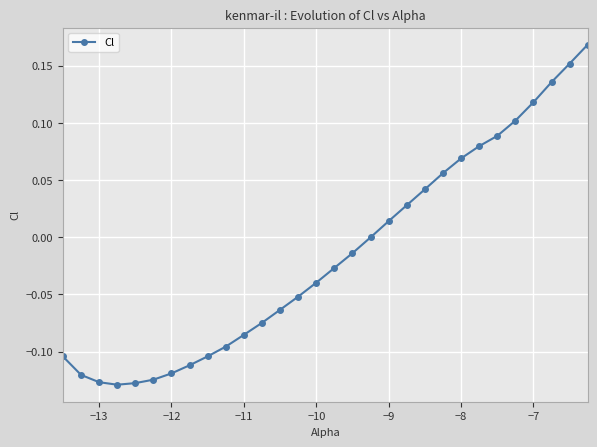

What is the sum of all values?

-0.5